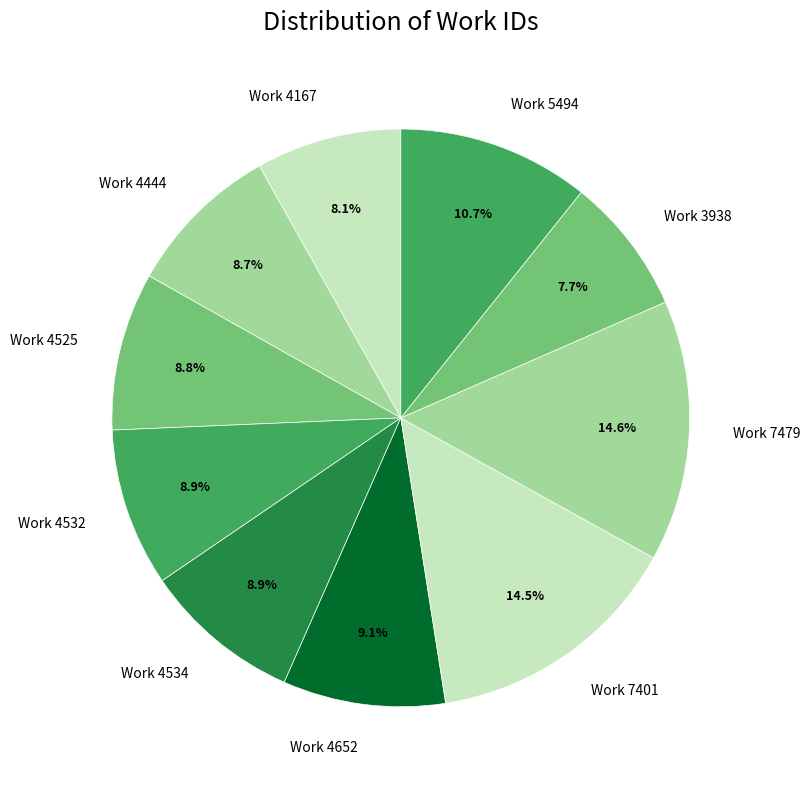

What percentage is the Work 4532 slice, to the nearest percent?

9%